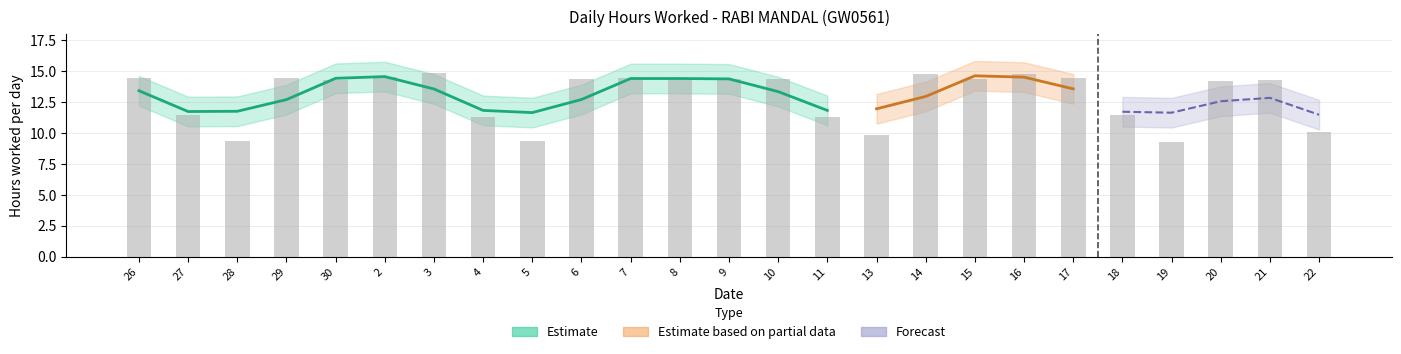

What position from the left is 3?

7